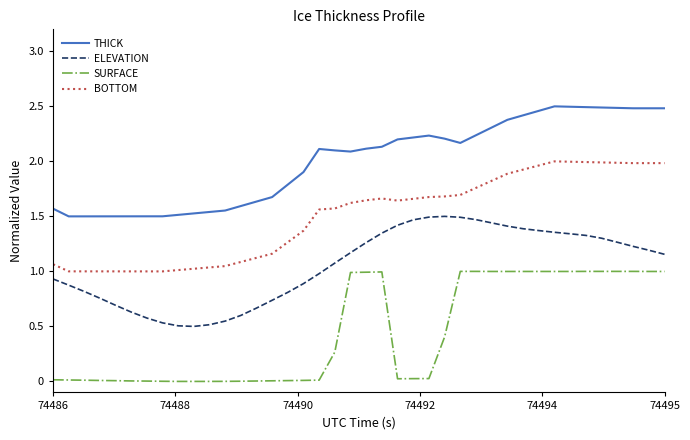

Rank the series by their average value, from lowest to highest.

SURFACE, ELEVATION, BOTTOM, THICK